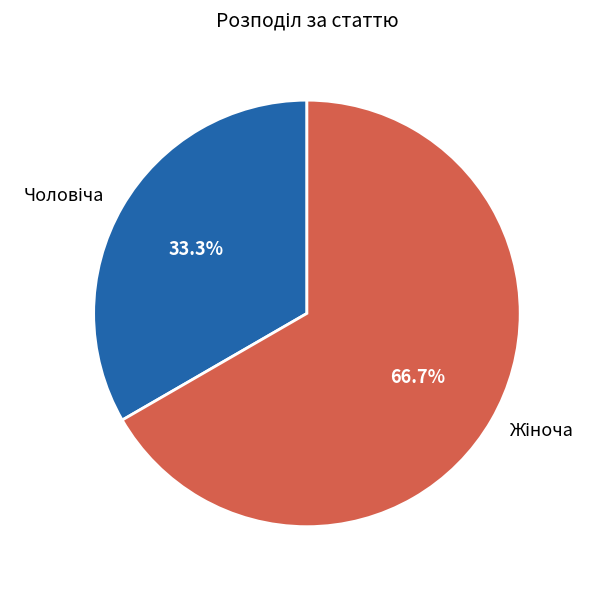

Count the number of slices in the pie.

2